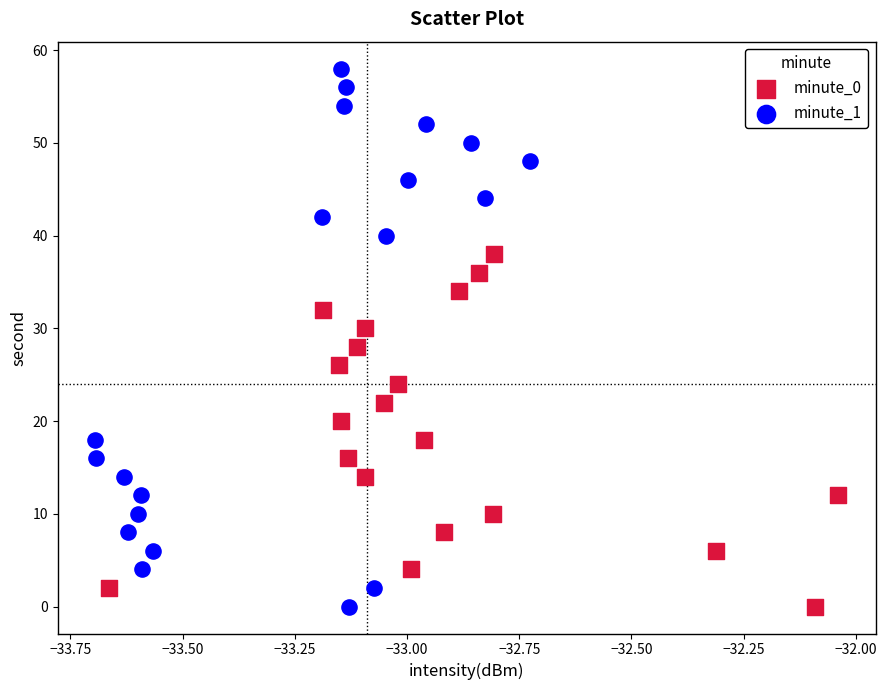

Which series has the largest Y range (max minus min)?

minute_1